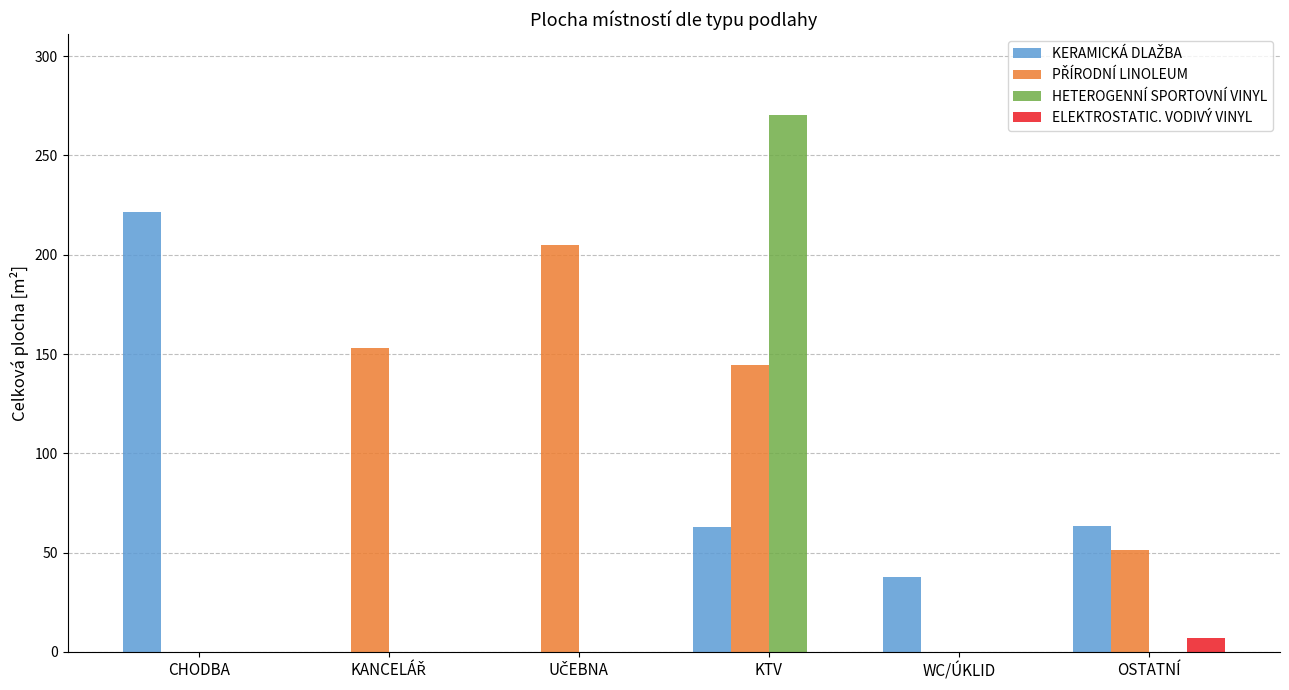

Is it true that HETEROGENNÍ SPORTOVNÍ VINYL equals 270.4 at KTV?

True